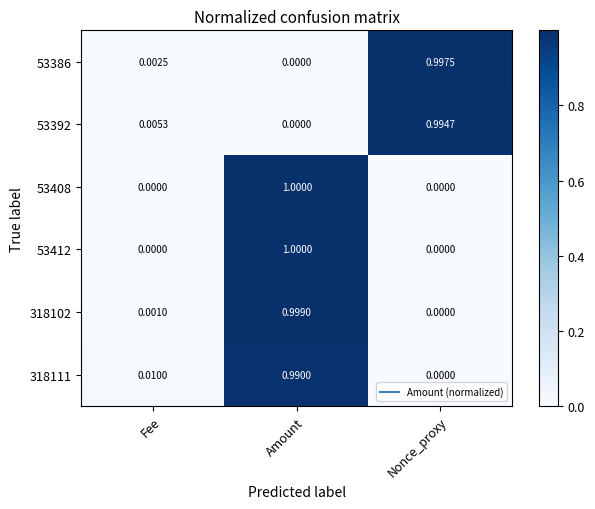

At which label is 318102 closest to 0?

Nonce_proxy